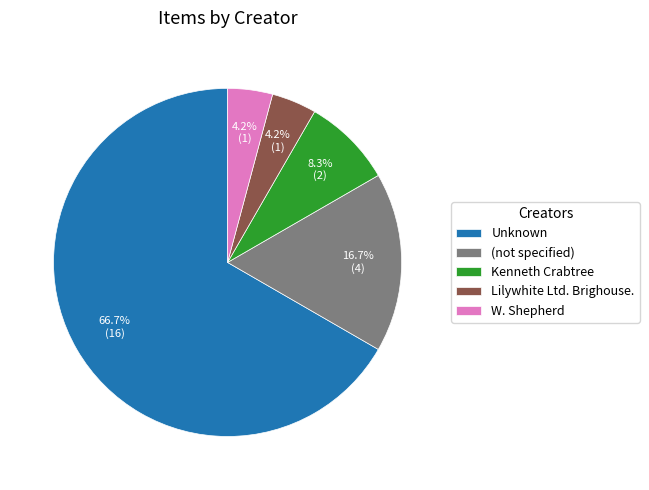

Which category accounts for the majority?

Unknown